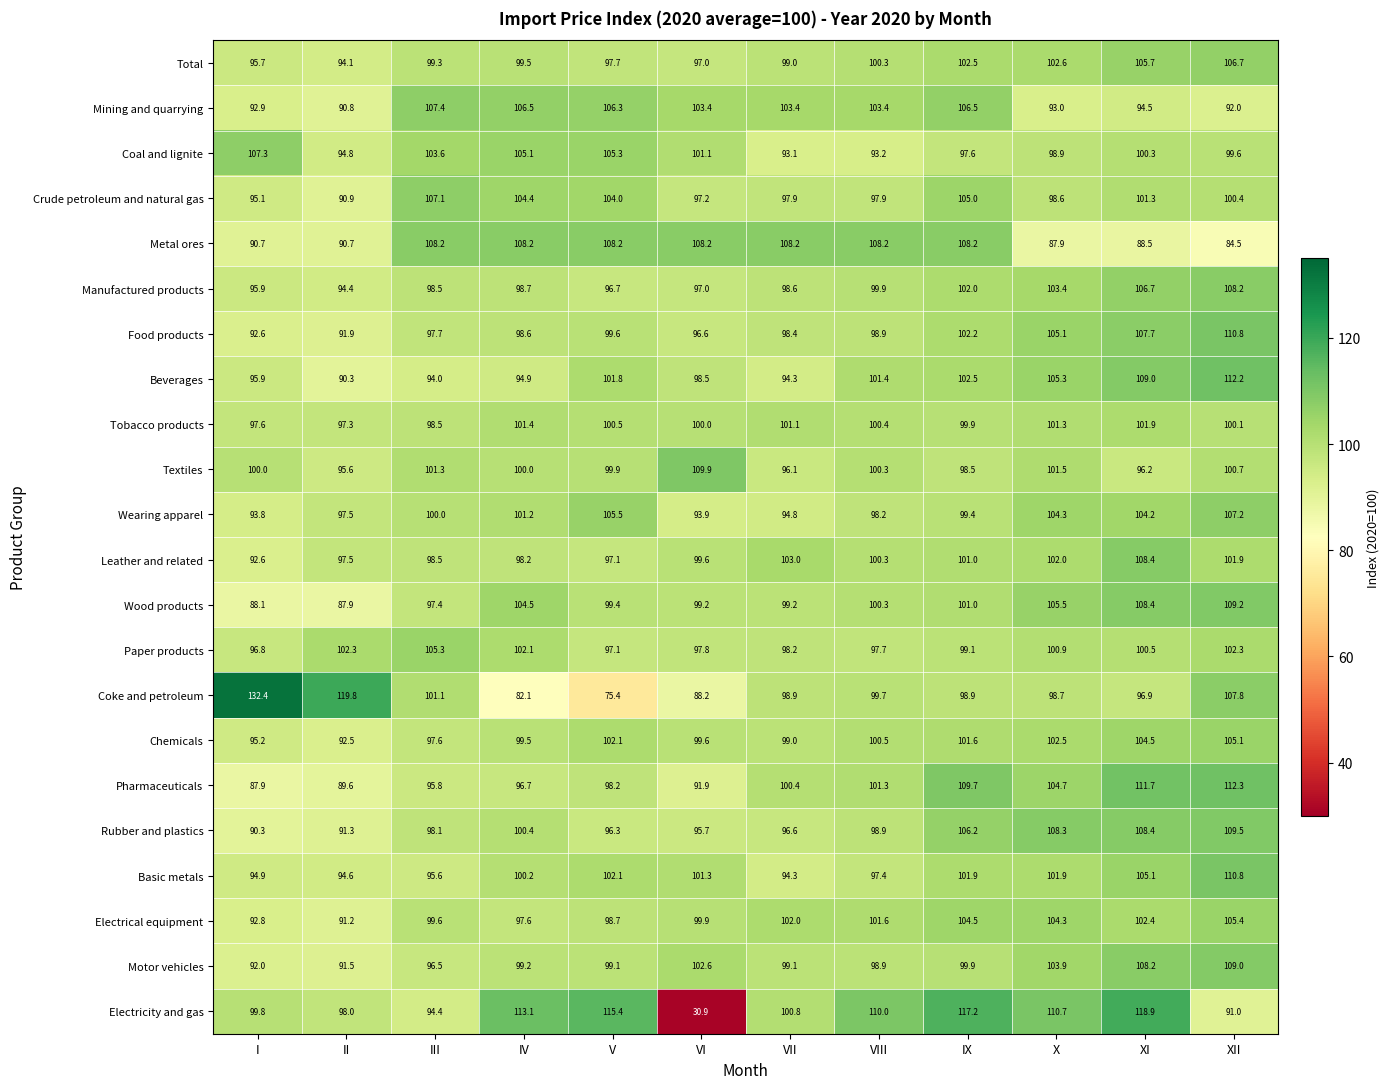

Which series has the widest spread of values?

Electricity and gas